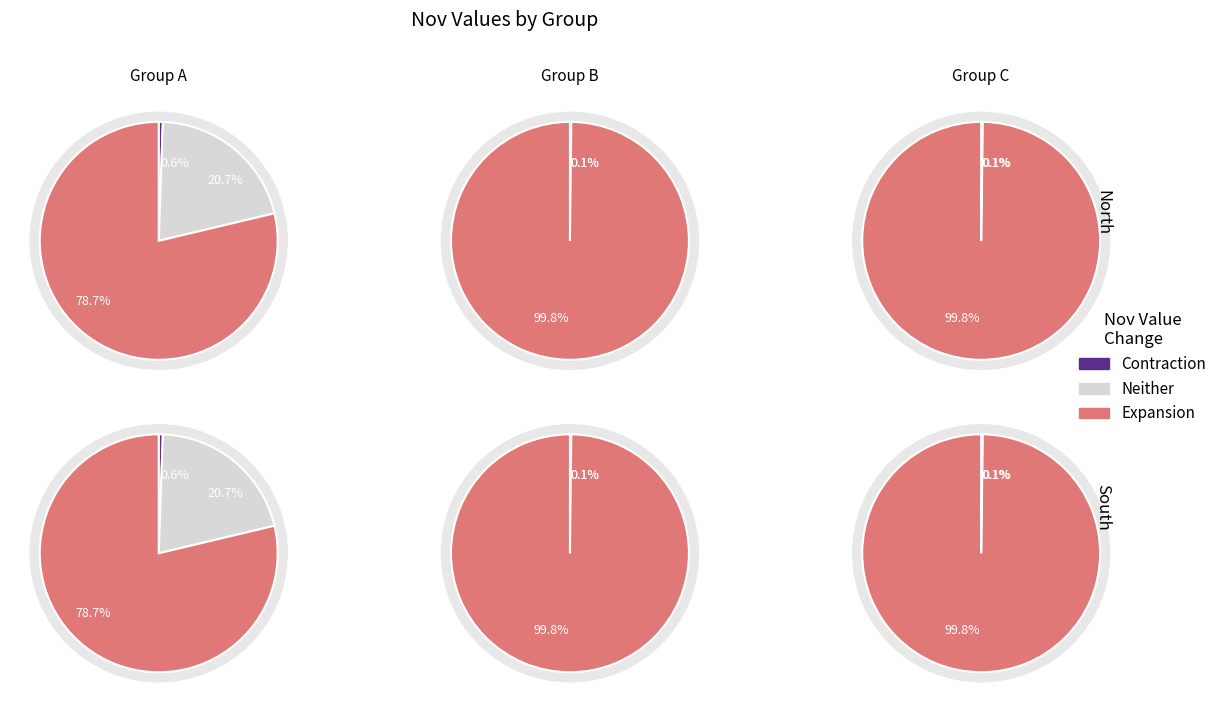

Is 3 the majority of the pie?

No